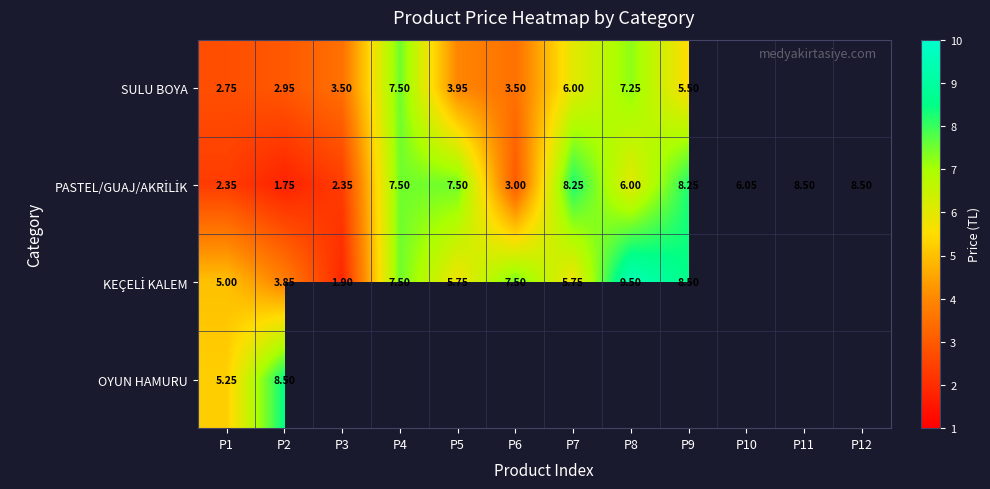

Which series has the largest total across all categories?

PASTEL/GUAJ/AKRİLİK